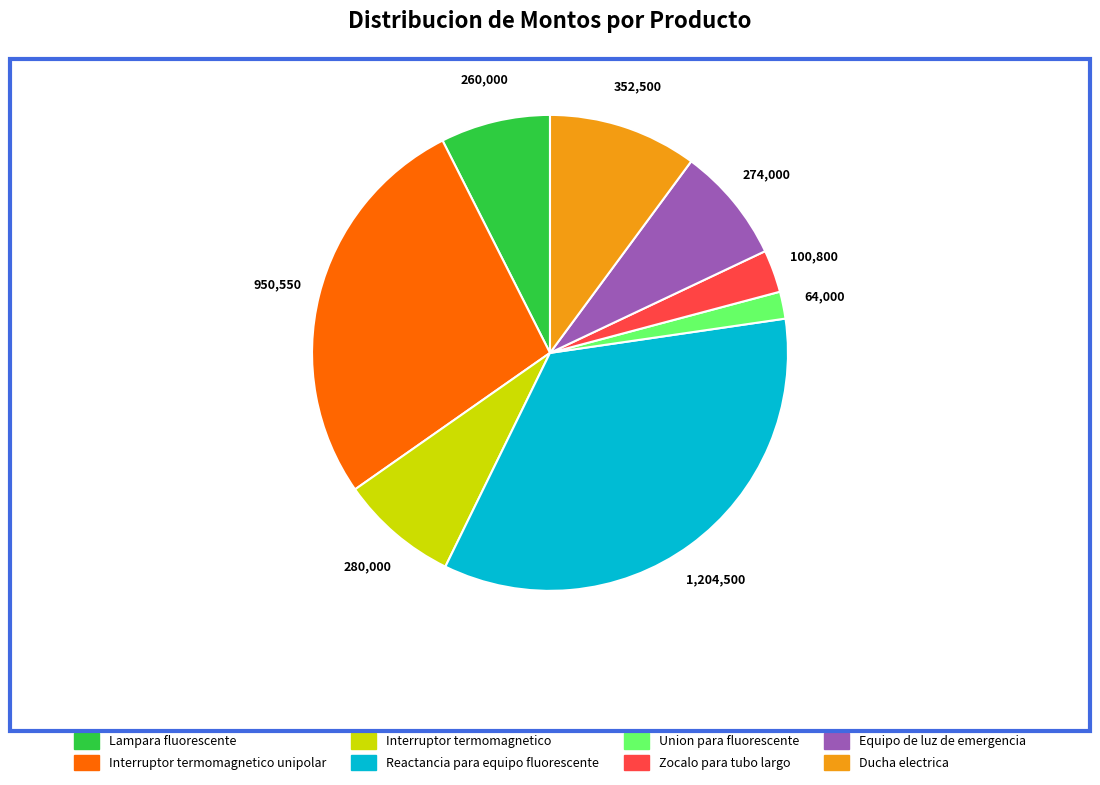

Does any single category account for the majority?

No